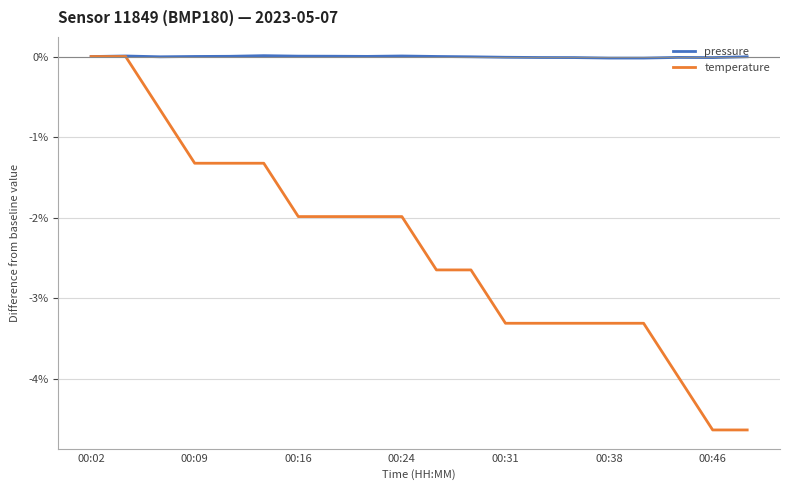

Rank the series by their average value, from highest to lowest.

pressure, temperature